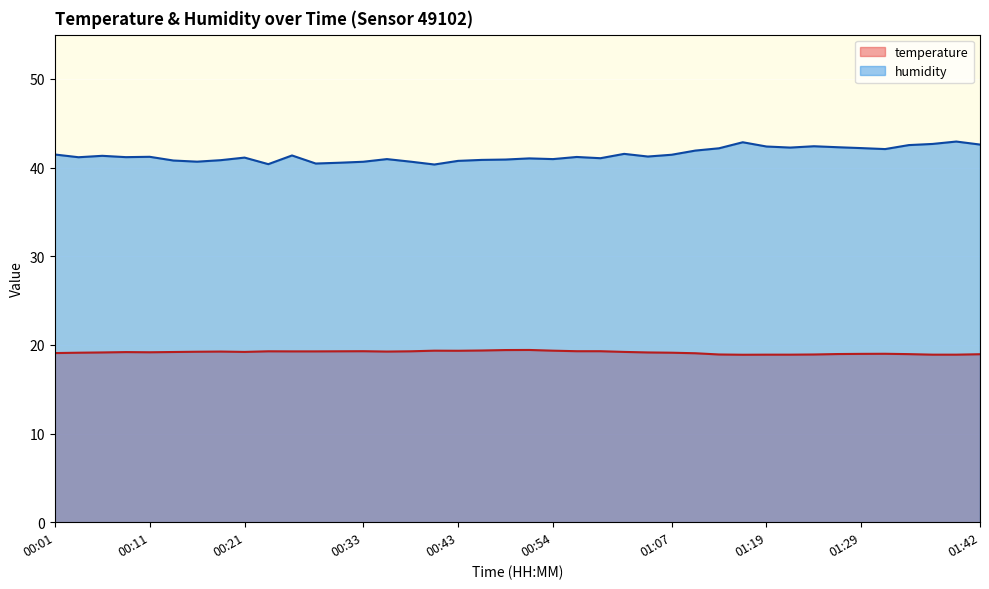

Where is the first local minimum for temperature?

00:11